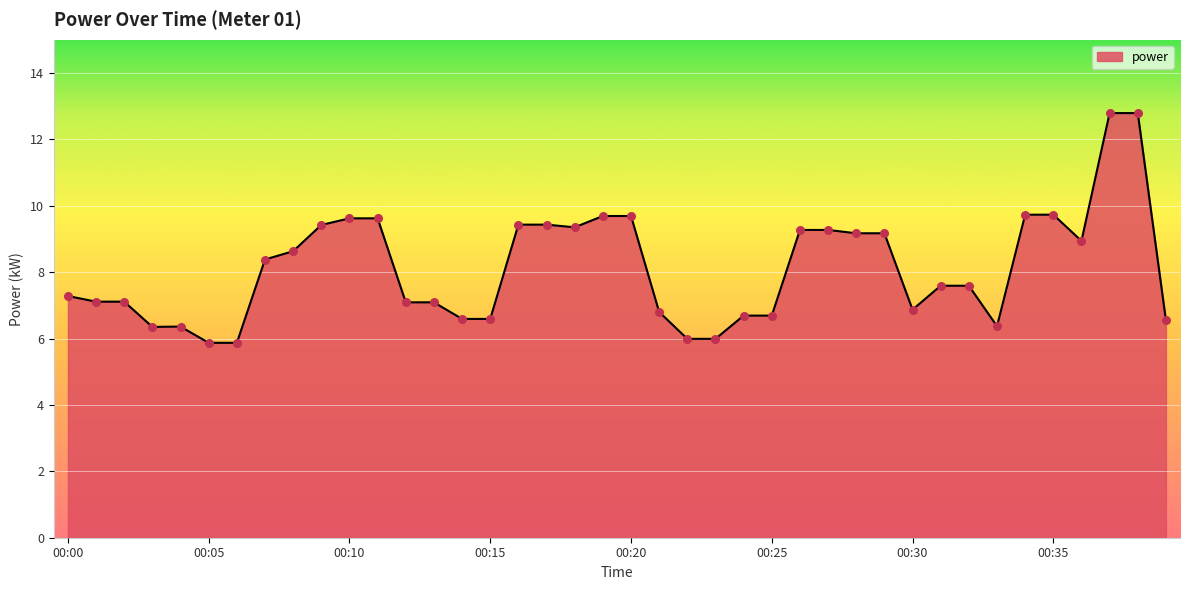

What is the minimum value shown in the chart?

5.9